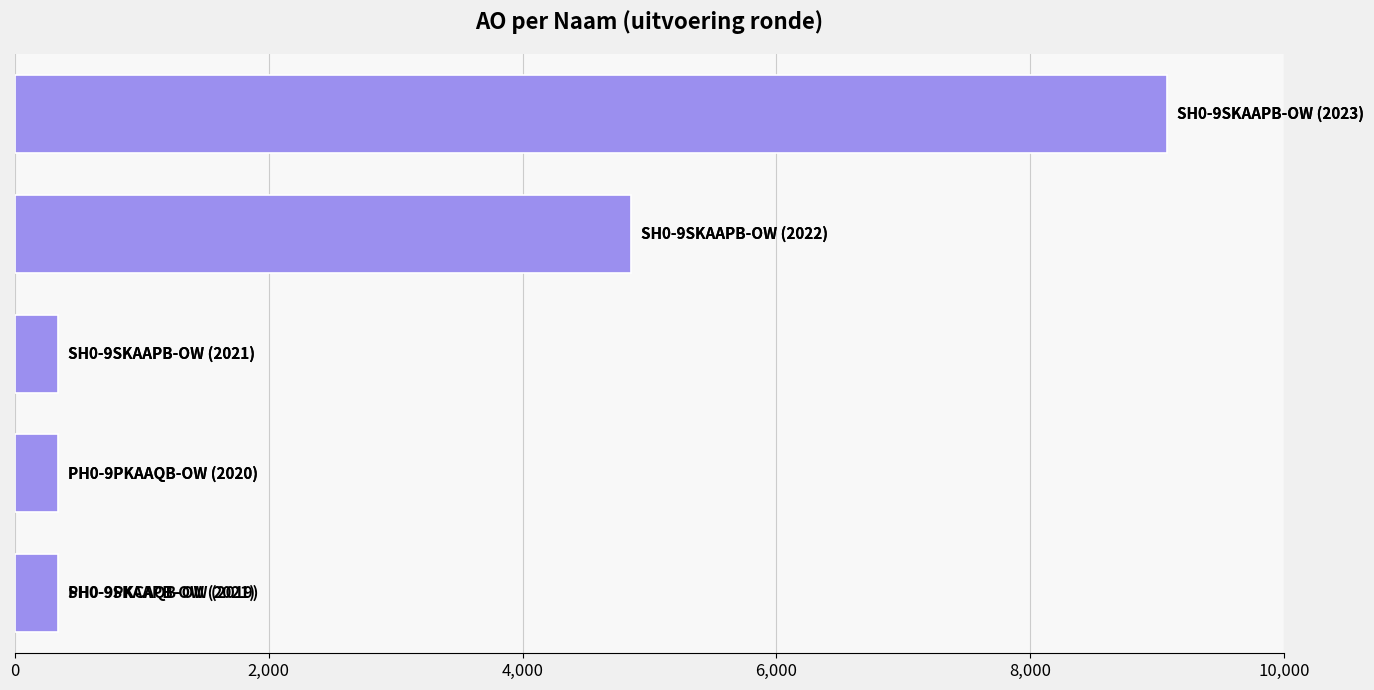

How many bars are there in total?

5